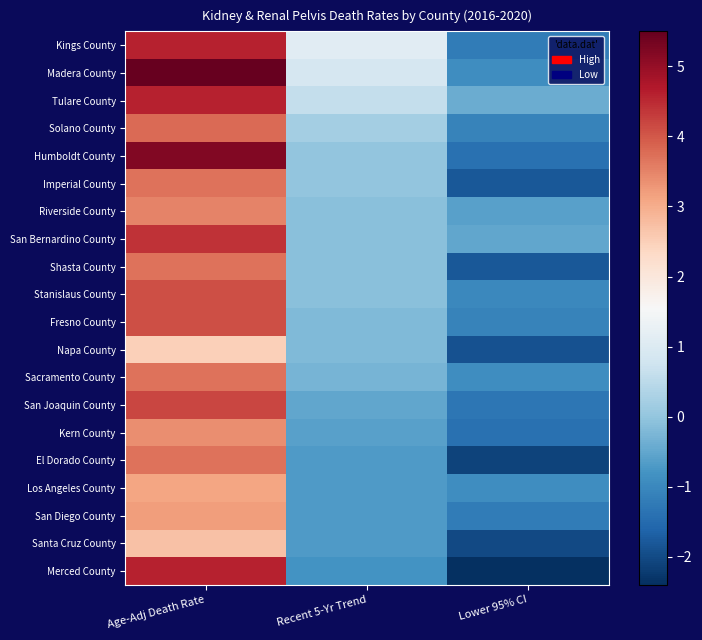

Reading left to right, what are all the values shown in this chart?

Kings County: Age-Adj Death Rate=4.6	Recent 5-Yr Trend=1.1	Lower 95% CI=-1.2
Madera County: Age-Adj Death Rate=5.5	Recent 5-Yr Trend=0.9	Lower 95% CI=-0.9
Tulare County: Age-Adj Death Rate=4.6	Recent 5-Yr Trend=0.6	Lower 95% CI=-0.4
Solano County: Age-Adj Death Rate=3.8	Recent 5-Yr Trend=0.2	Lower 95% CI=-1.1
Humboldt County: Age-Adj Death Rate=5.2	Recent 5-Yr Trend=0.0	Lower 95% CI=-1.4
Imperial County: Age-Adj Death Rate=3.7	Recent 5-Yr Trend=0.0	Lower 95% CI=-1.8
Riverside County: Age-Adj Death Rate=3.5	Recent 5-Yr Trend=-0.1	Lower 95% CI=-0.6
San Bernardino County: Age-Adj Death Rate=4.4	Recent 5-Yr Trend=-0.1	Lower 95% CI=-0.5
Shasta County: Age-Adj Death Rate=3.7	Recent 5-Yr Trend=-0.1	Lower 95% CI=-1.8
Stanislaus County: Age-Adj Death Rate=4.1	Recent 5-Yr Trend=-0.1	Lower 95% CI=-1.0
Fresno County: Age-Adj Death Rate=4.1	Recent 5-Yr Trend=-0.2	Lower 95% CI=-1.1
Napa County: Age-Adj Death Rate=2.5	Recent 5-Yr Trend=-0.2	Lower 95% CI=-1.9
Sacramento County: Age-Adj Death Rate=3.7	Recent 5-Yr Trend=-0.3	Lower 95% CI=-0.9
San Joaquin County: Age-Adj Death Rate=4.2	Recent 5-Yr Trend=-0.5	Lower 95% CI=-1.3
Kern County: Age-Adj Death Rate=3.4	Recent 5-Yr Trend=-0.6	Lower 95% CI=-1.4
El Dorado County: Age-Adj Death Rate=3.7	Recent 5-Yr Trend=-0.7	Lower 95% CI=-2.1
Los Angeles County: Age-Adj Death Rate=3.1	Recent 5-Yr Trend=-0.7	Lower 95% CI=-0.9
San Diego County: Age-Adj Death Rate=3.2	Recent 5-Yr Trend=-0.7	Lower 95% CI=-1.2
Santa Cruz County: Age-Adj Death Rate=2.7	Recent 5-Yr Trend=-0.7	Lower 95% CI=-2.0
Merced County: Age-Adj Death Rate=4.6	Recent 5-Yr Trend=-0.8	Lower 95% CI=-2.4